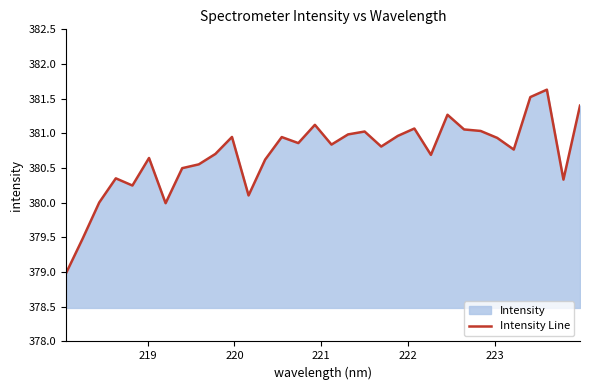

What is the sum of all values?

12182.4